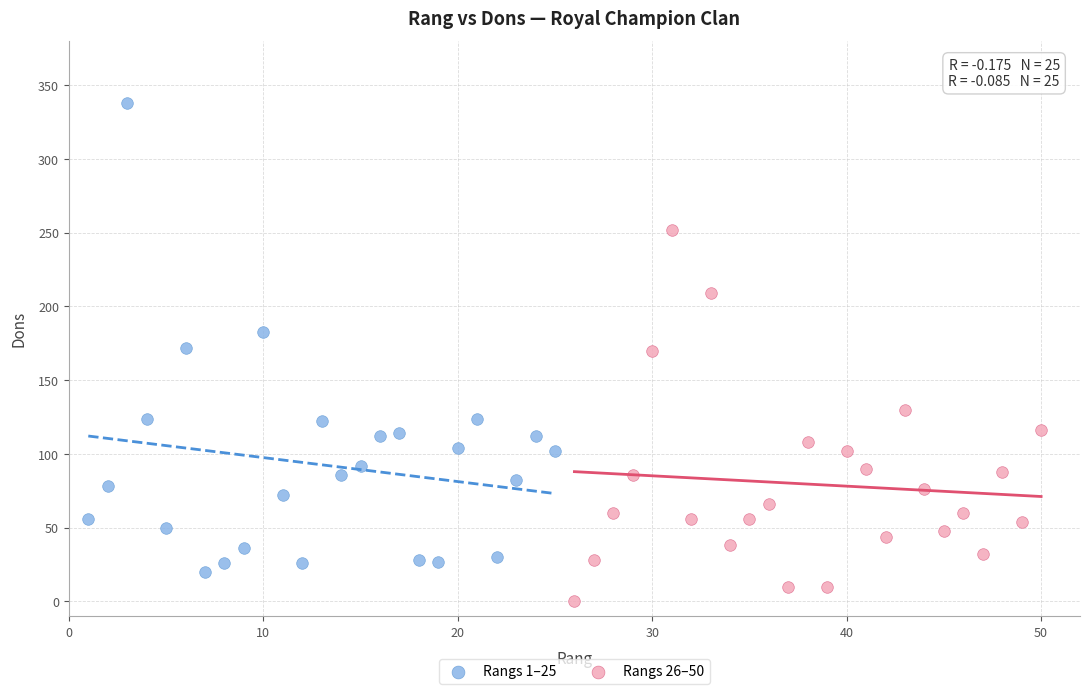

Which series contains the lowest Y value?

Rangs 26–50